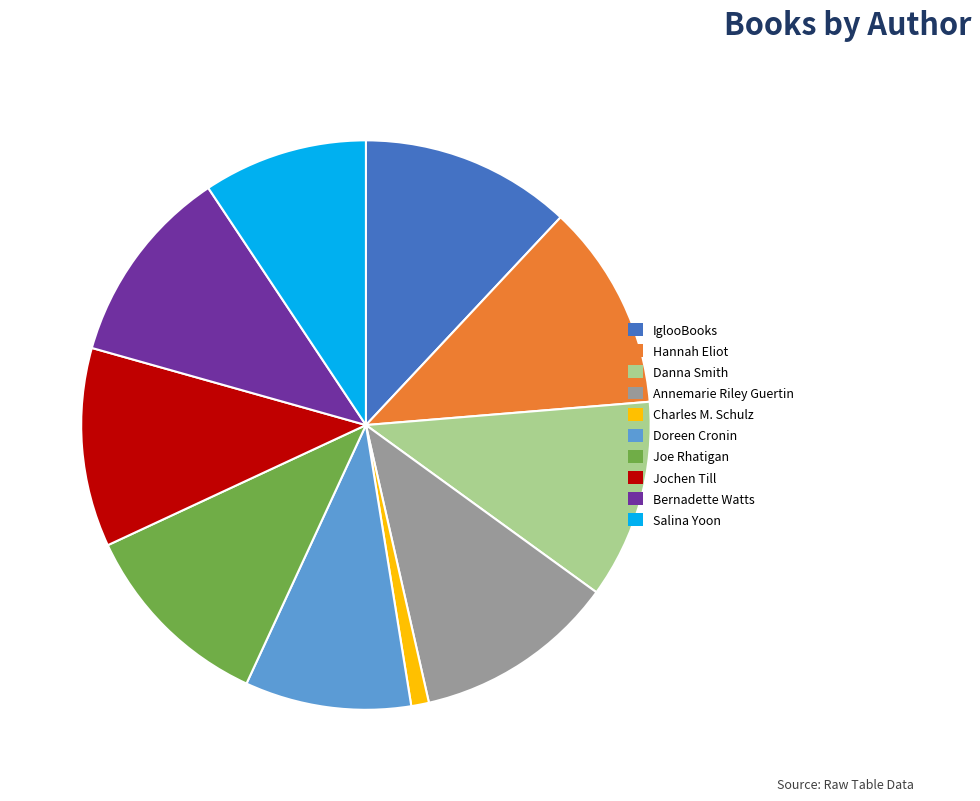

What is the ratio of the value at Bernadette Watts to the value at Doreen Cronin?

1.2